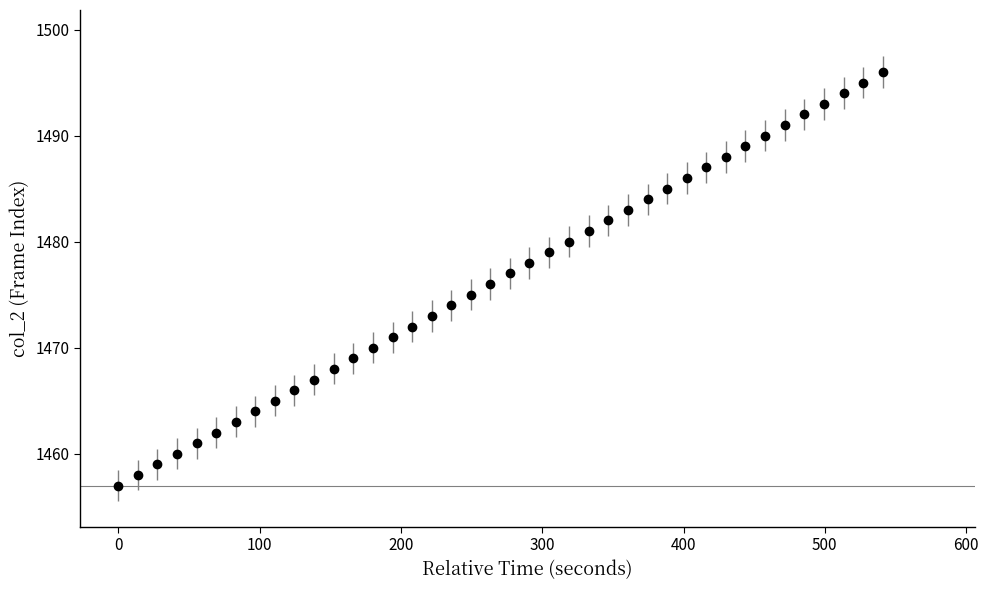

What is the maximum value shown in the chart?

1496